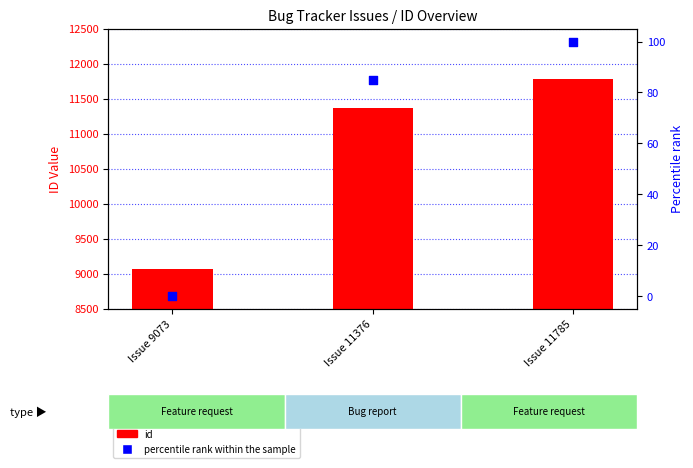

Which series has the largest Y range (max minus min)?

id